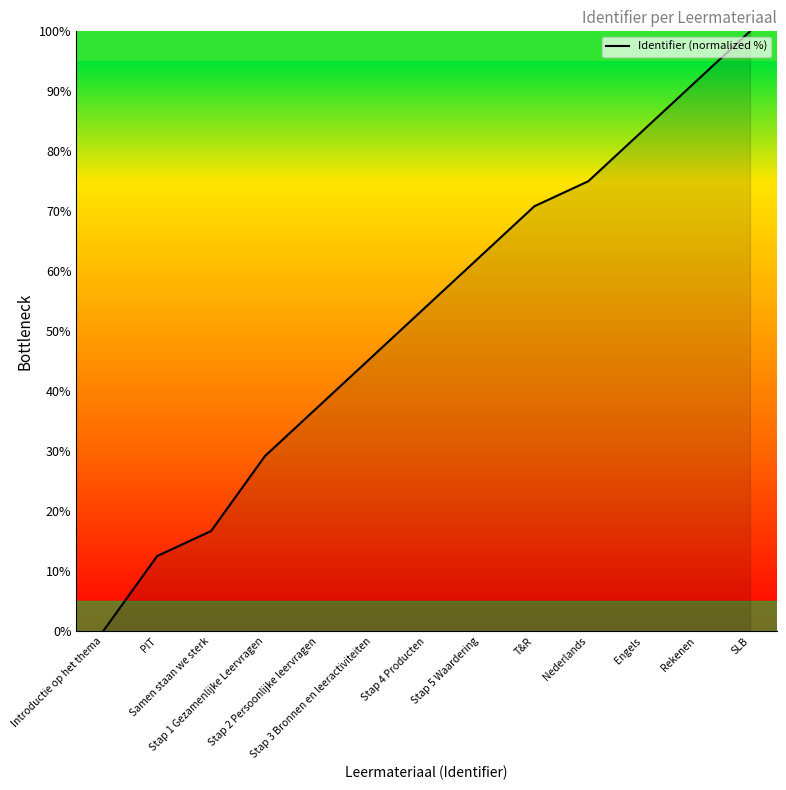

How many values are below 54?

6